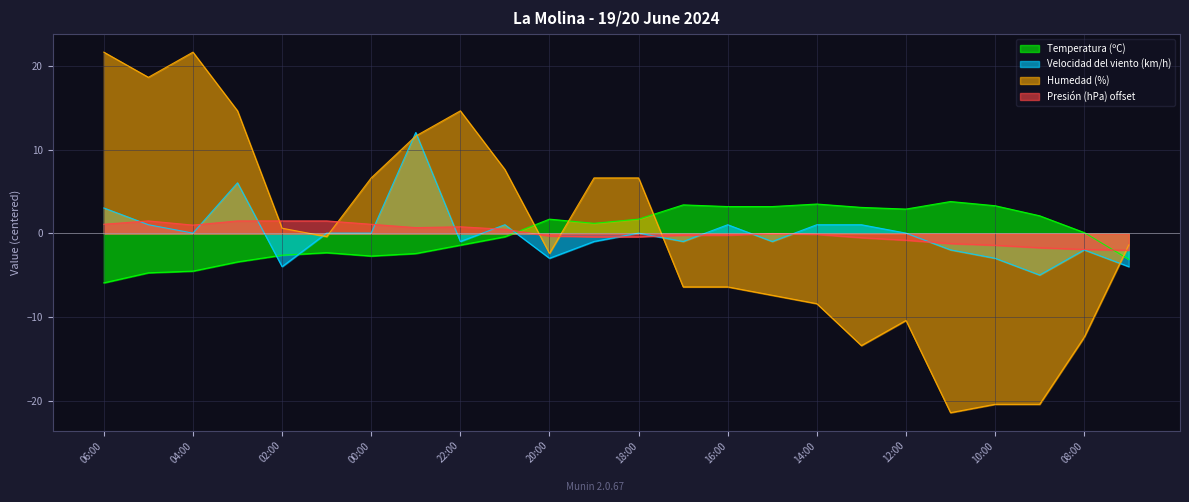

True or false: Humedad (%) and Velocidad del viento (km/h) cross at least once.

True